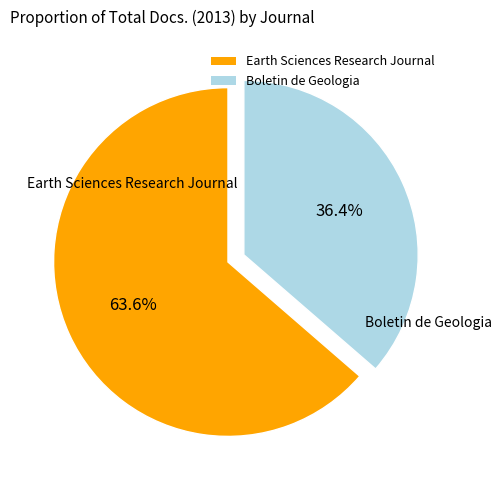

Which category has the biggest portion of the pie?

Earth Sciences Research Journal